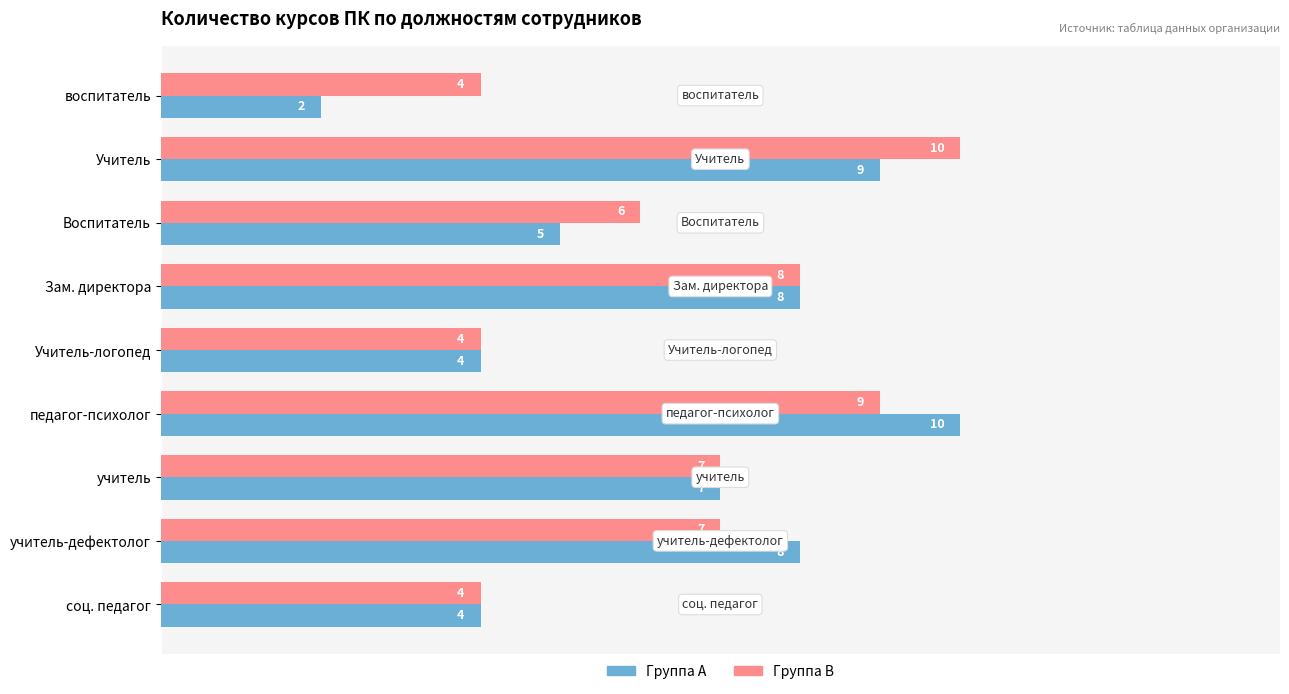

What is the total value across all series at Зам. директора?

16